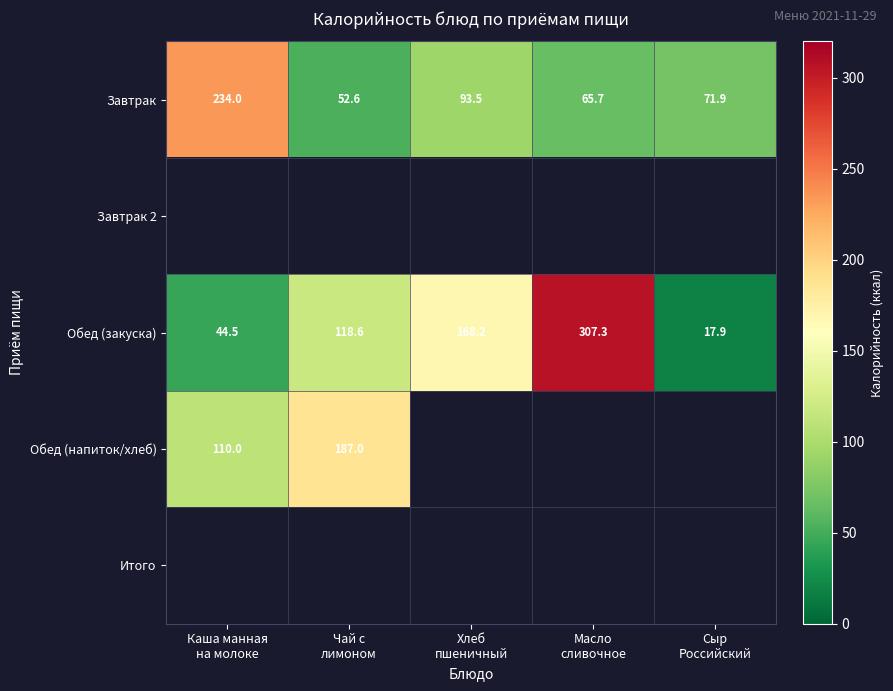

What is the lowest value of the Завтрак series?

52.6